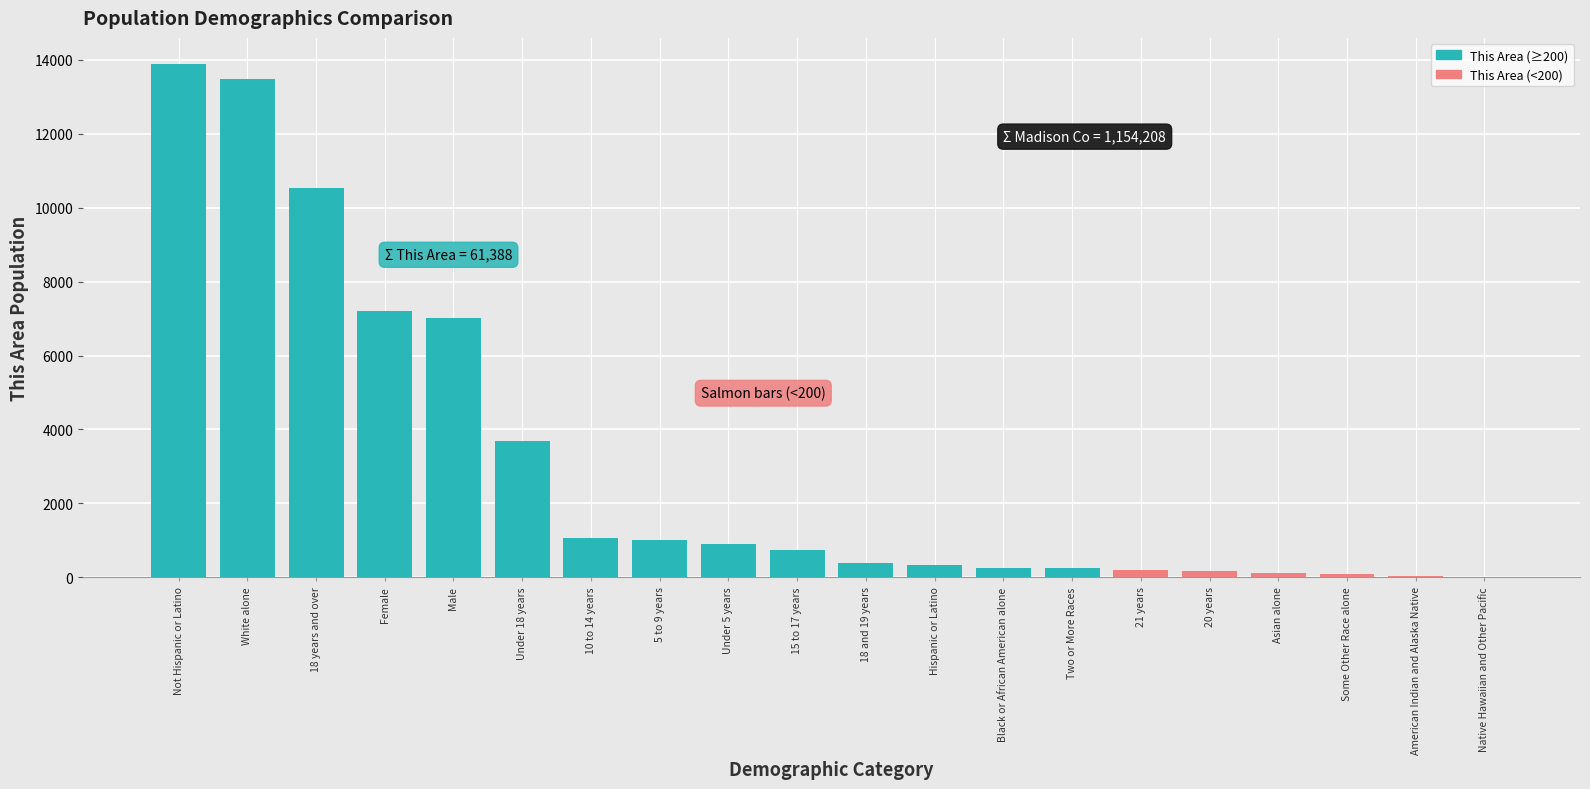

What is the change in value from Male to 20 years?

-6848